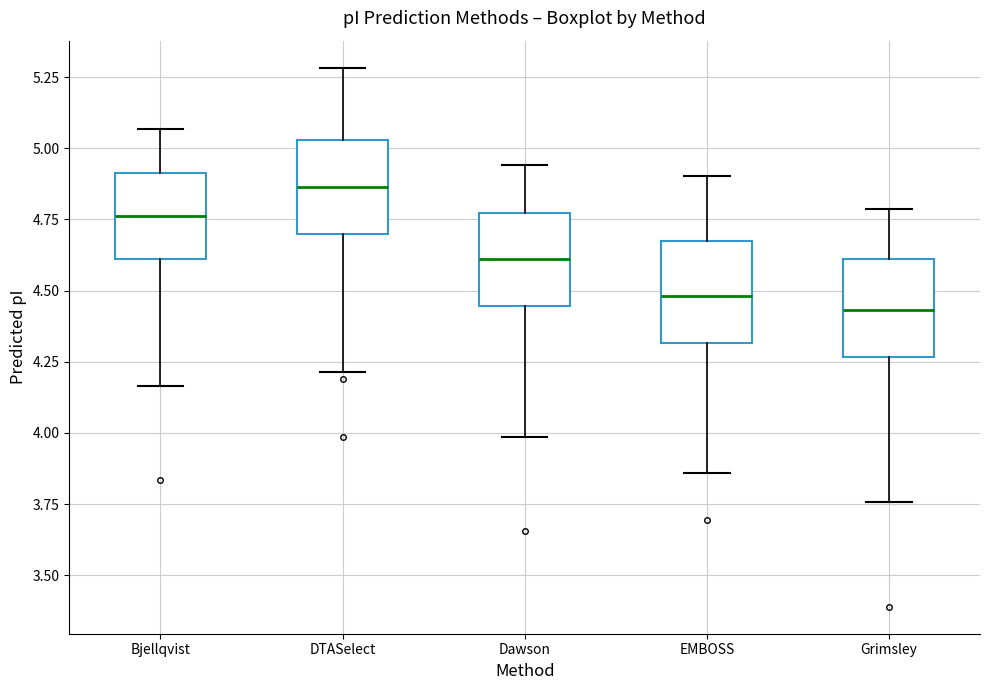

Reading left to right, transcribe this box plot: for each box, give where its median line is, the range the box spans, and where its two whiskers end, as read against the y-axis. The values are not printed on the chart, so give them approximately, as read against the axis.

Bjellqvist: median 4.75, box 4.60 to 4.90, whiskers 4.15 to 5.05
DTASelect: median 4.85, box 4.70 to 5.05, whiskers 4.20 to 5.30
Dawson: median 4.60, box 4.45 to 4.75, whiskers 4.00 to 4.95
EMBOSS: median 4.50, box 4.30 to 4.65, whiskers 3.85 to 4.90
Grimsley: median 4.45, box 4.25 to 4.60, whiskers 3.75 to 4.80